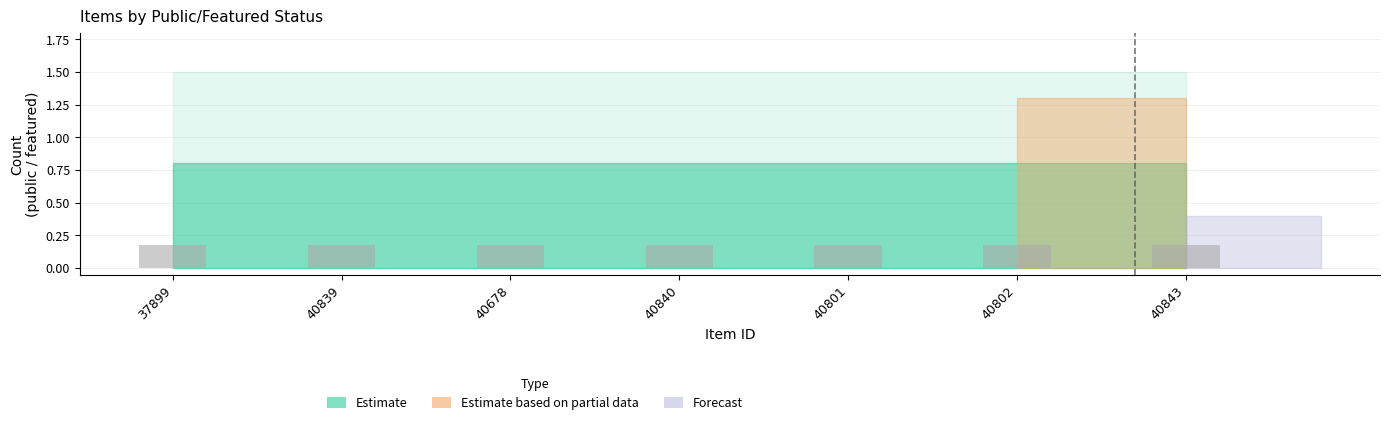

Between 40801 and 40839, which is larger?

40801